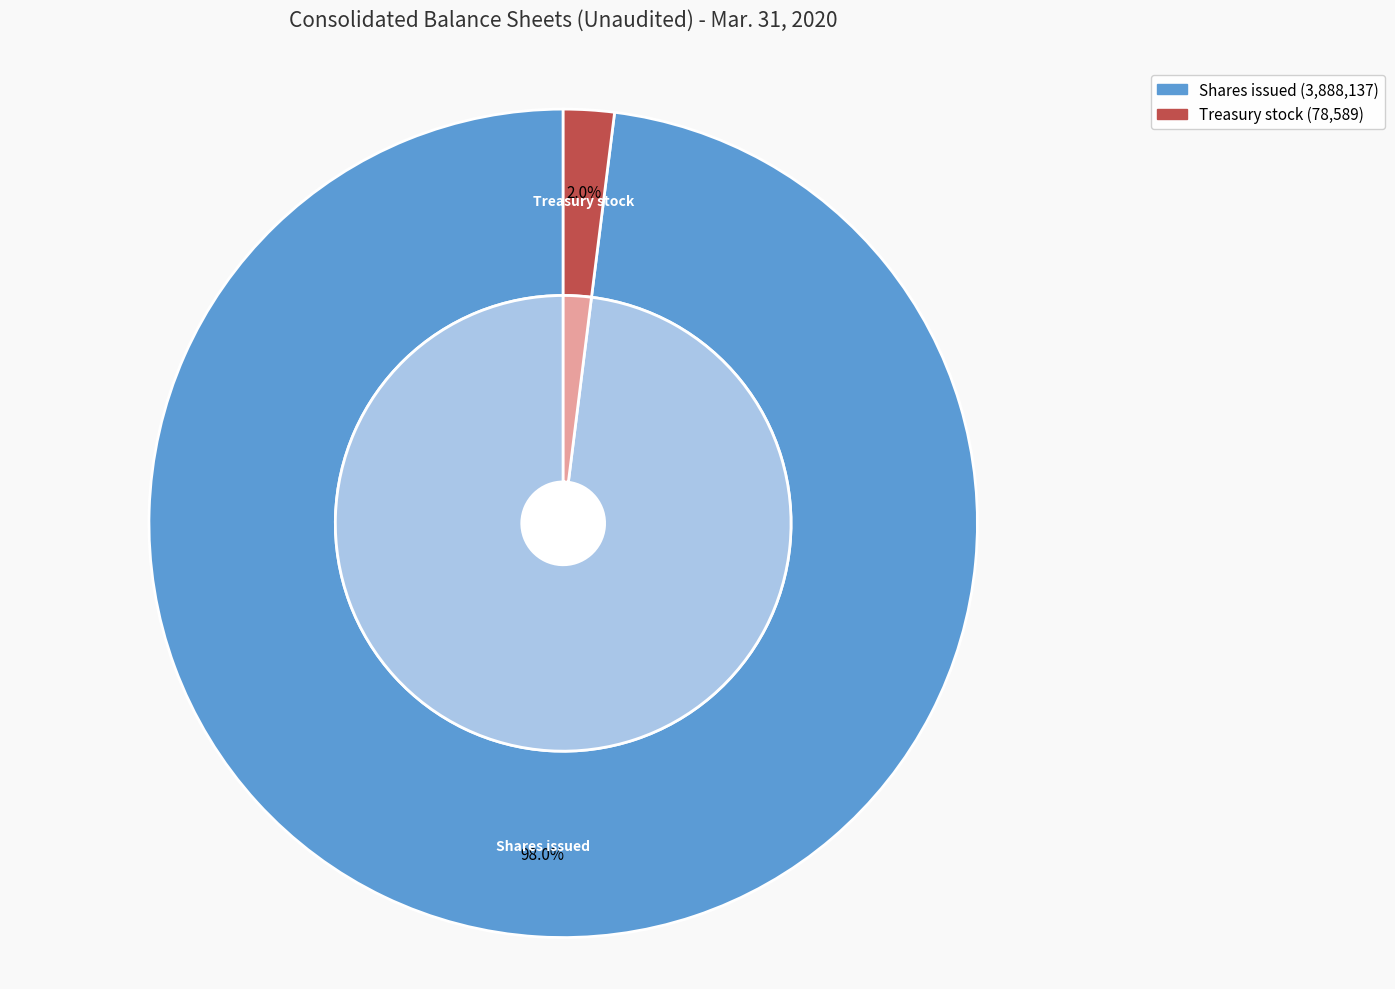

Combined, do Treasury stock and Shares issued account for over 50%?

Yes